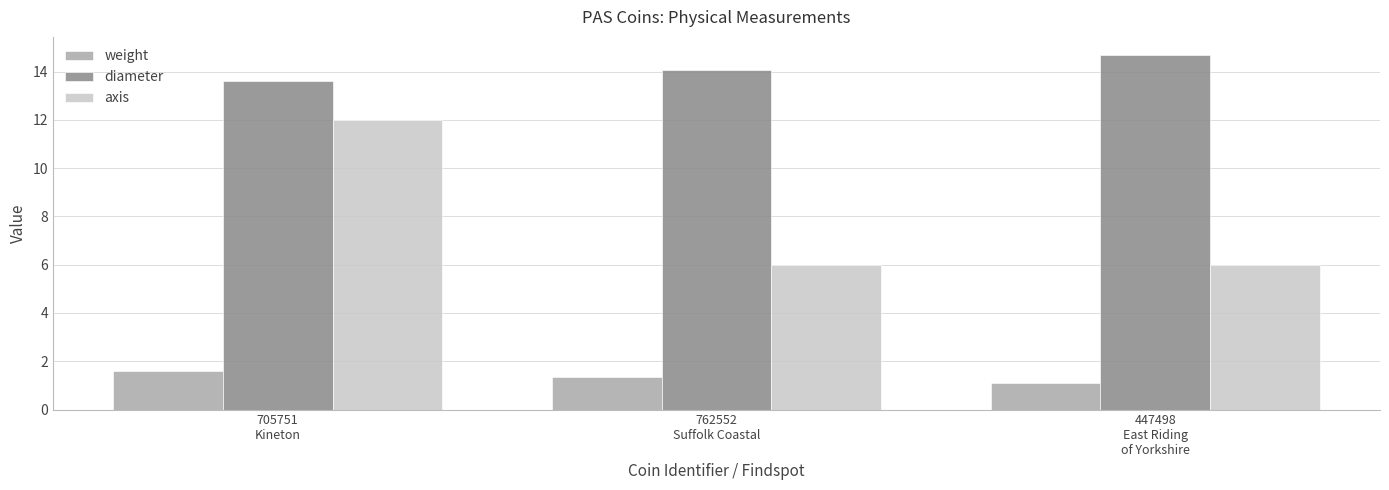

What is the maximum value for diameter?

14.7